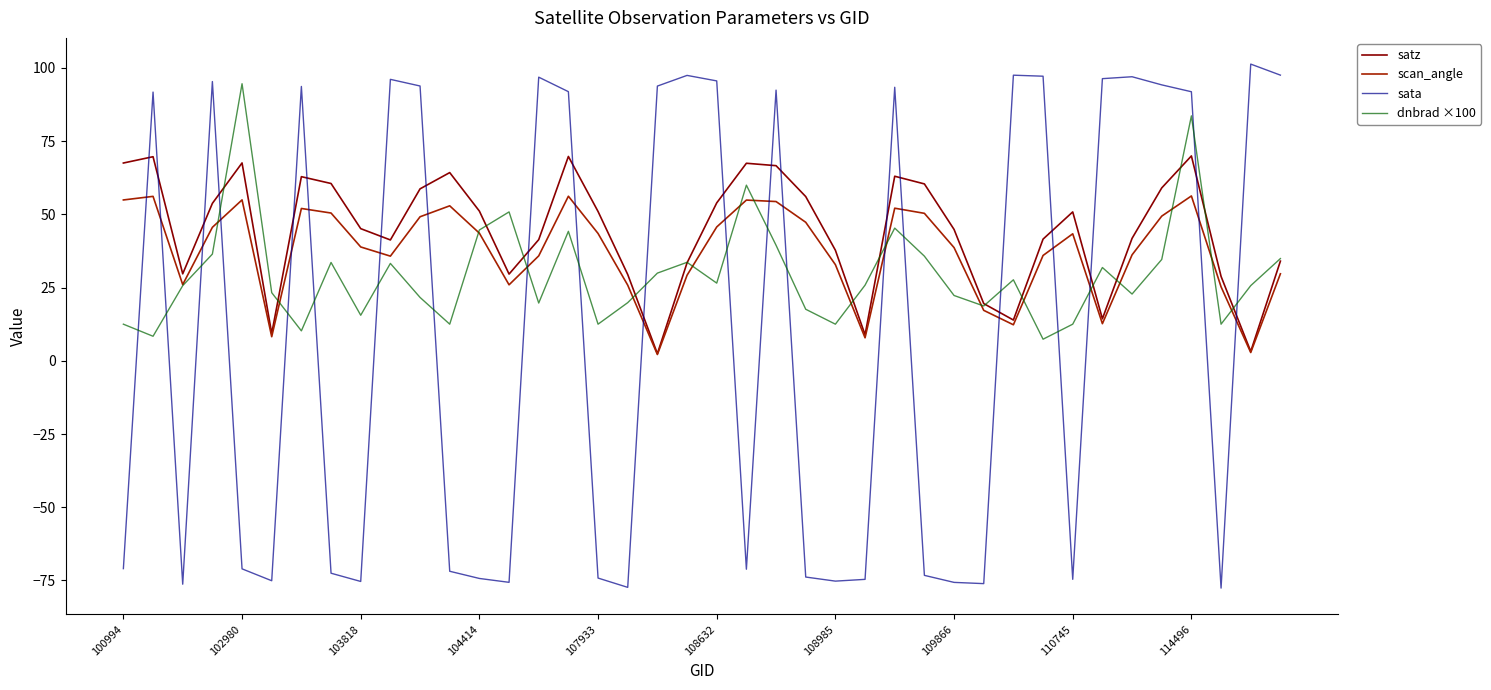

What is the minimum value for satz?

2.4